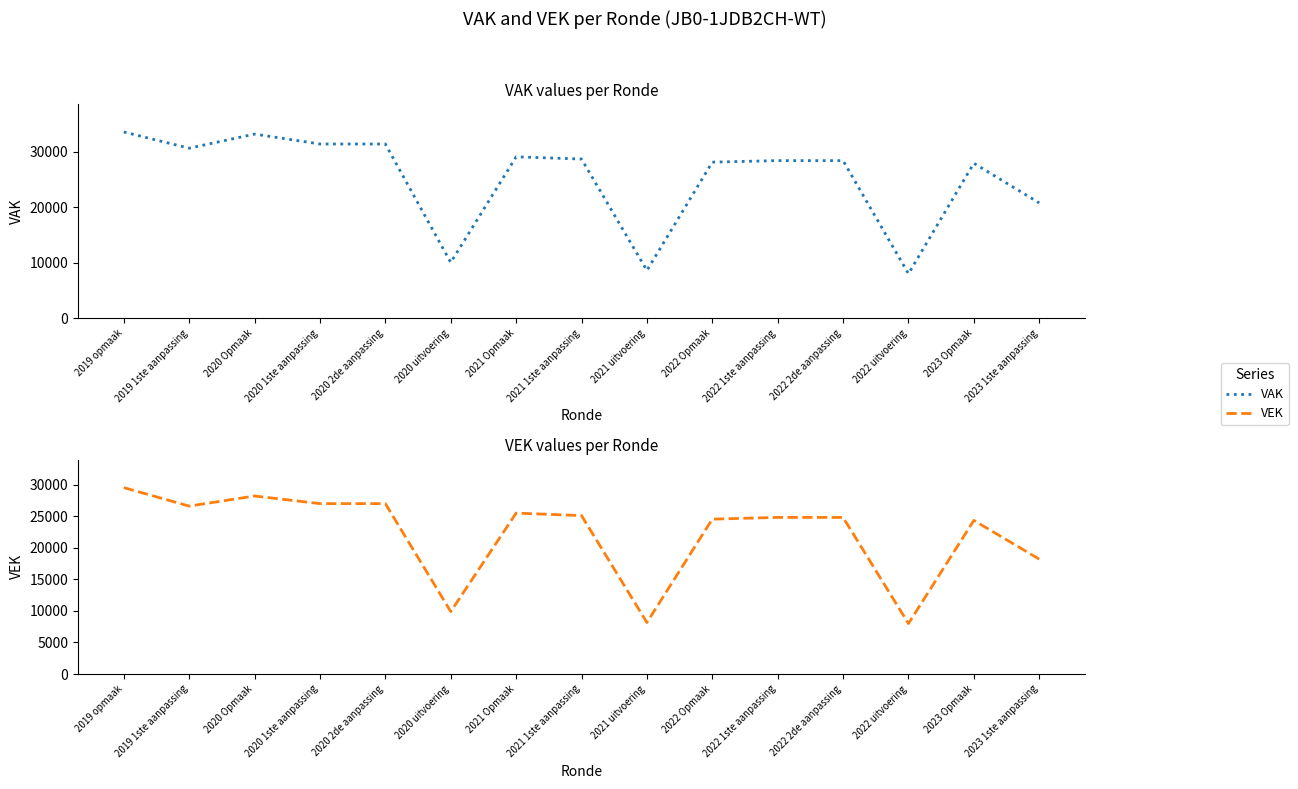

What is the difference between the VAK values at 2022 Opmaak and 2021 1ste aanpassing?

561